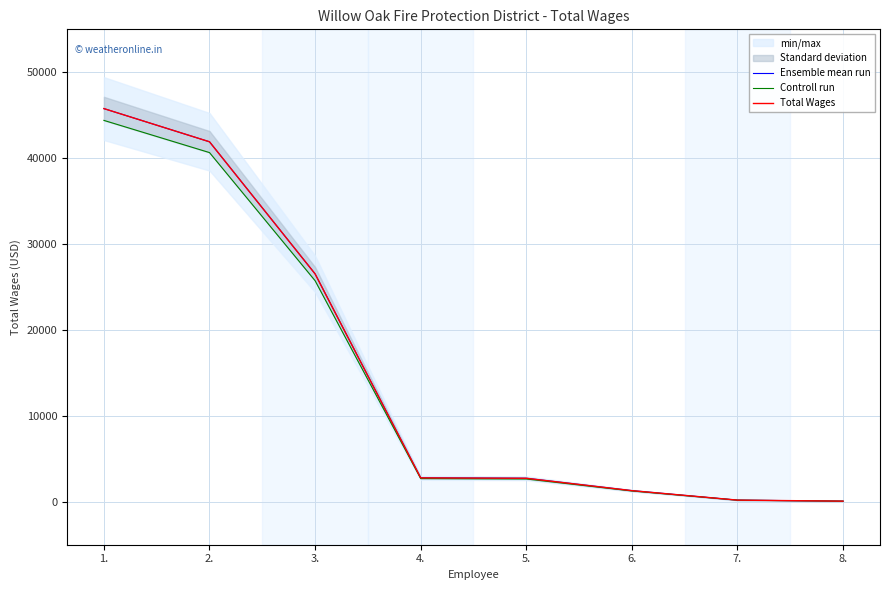

What are all the series names shown in the legend?

Ensemble mean run, Controll run, Total Wages